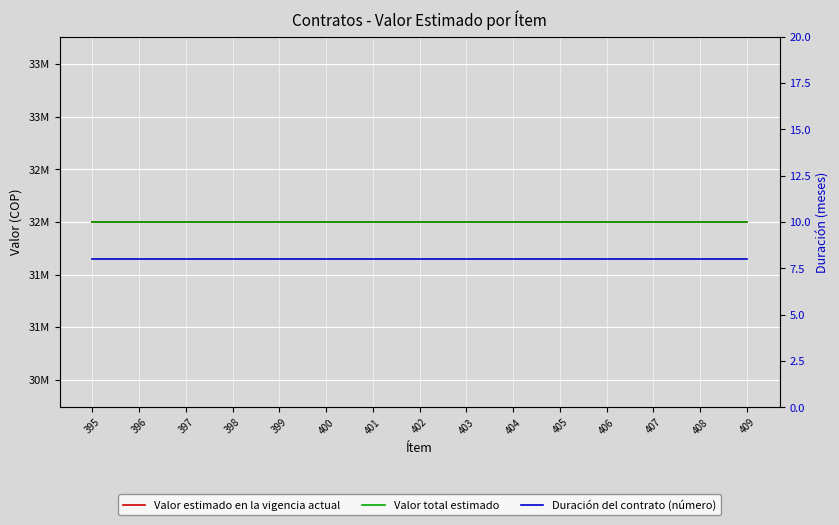

Between 407 and 409, which series saw the biggest shift?

Valor estimado en la vigencia actual